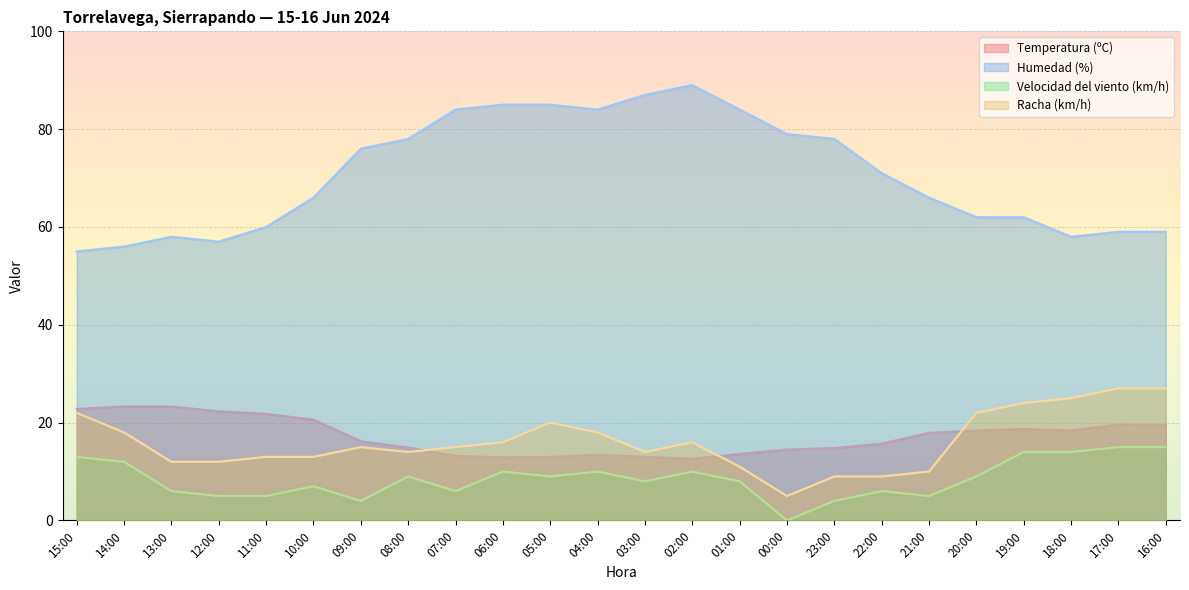

In Temperatura (ºC), how many points are lower than both neighbors (excluding endpoints)?

3